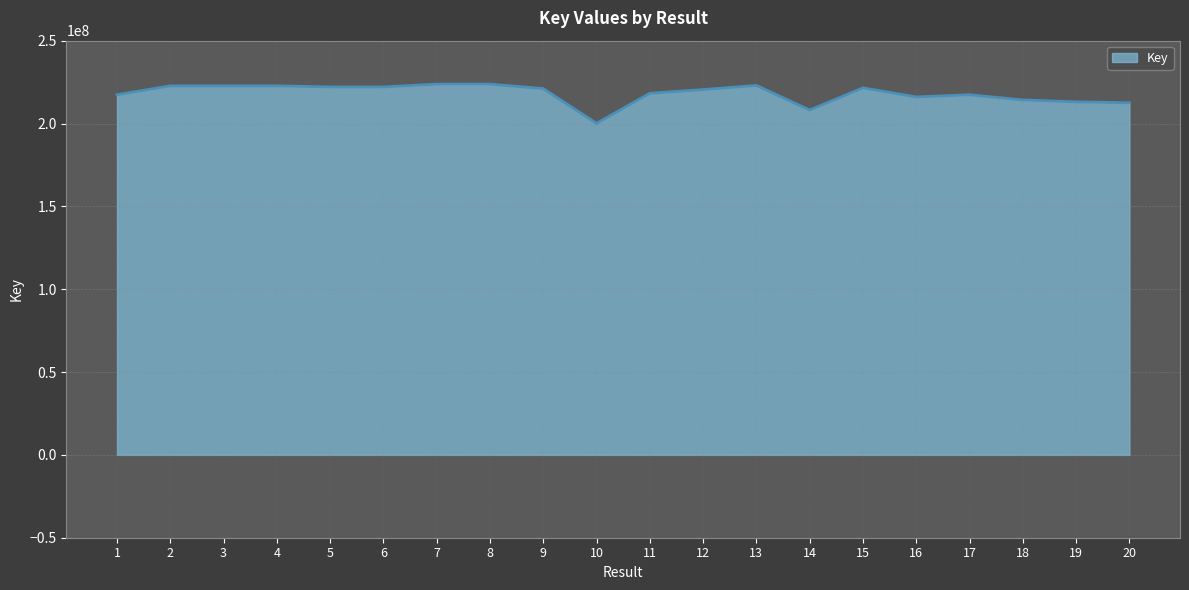

What is the greatest value displayed?

223753836